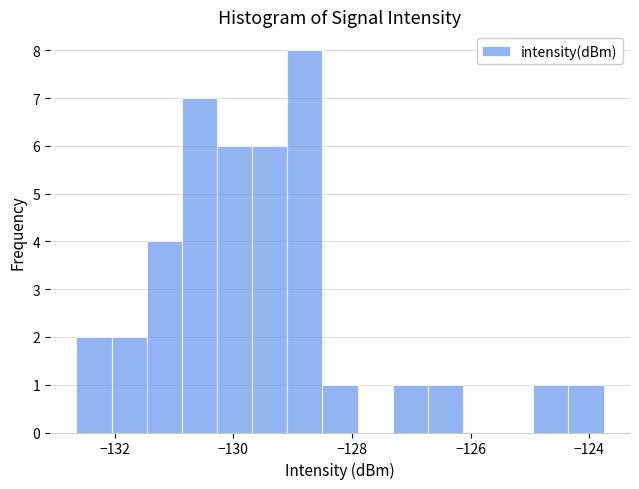

Read against the x-axis, roughly where is the centre of the tallest bar?

-128.8